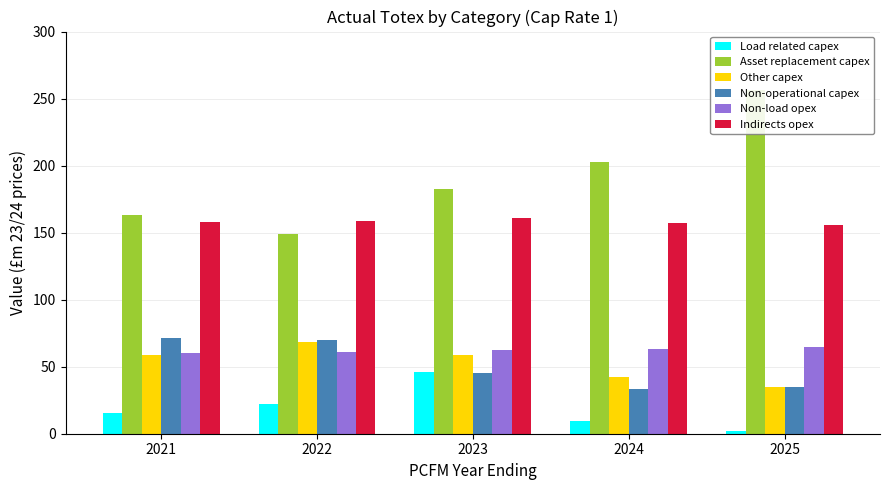

Which series has the largest total across all categories?

Asset replacement capex